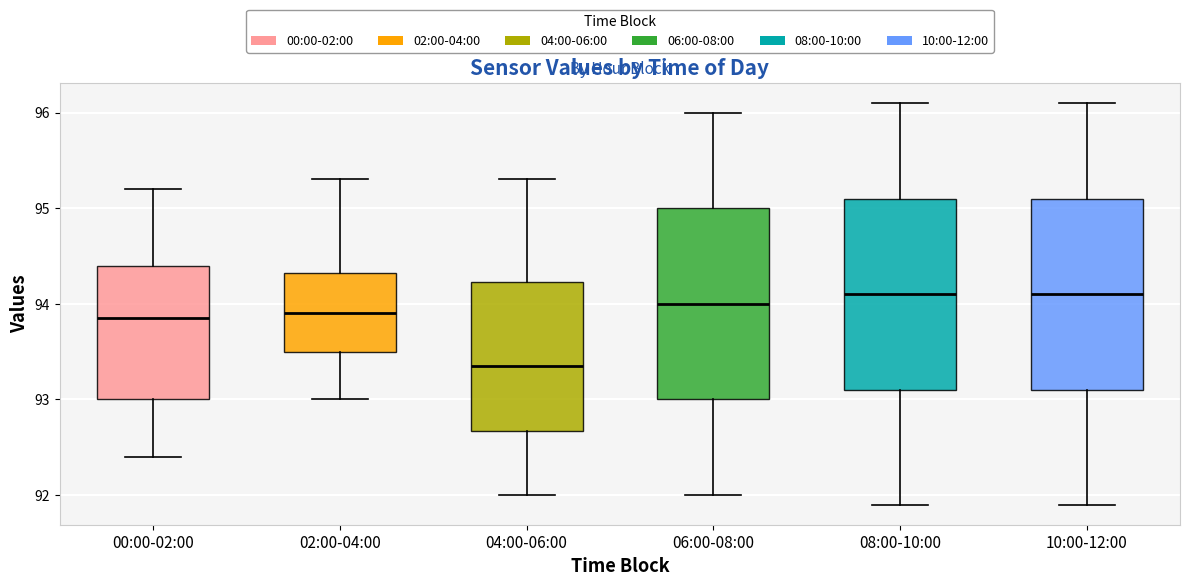

Reading left to right, read every box against the y-axis: the position of its median line, the range the box covers, and the ends of its whiskers. The values are not printed on the chart, so give them approximately, as read against the axis.

00:00-02:00: median 93.9, box 93.0 to 94.4, whiskers 92.4 to 95.2
02:00-04:00: median 93.9, box 93.5 to 94.3, whiskers 93.0 to 95.3
04:00-06:00: median 93.4, box 92.7 to 94.2, whiskers 92.0 to 95.3
06:00-08:00: median 94.0, box 93.0 to 95.0, whiskers 92.0 to 96.0
08:00-10:00: median 94.1, box 93.1 to 95.1, whiskers 91.9 to 96.1
10:00-12:00: median 94.1, box 93.1 to 95.1, whiskers 91.9 to 96.1